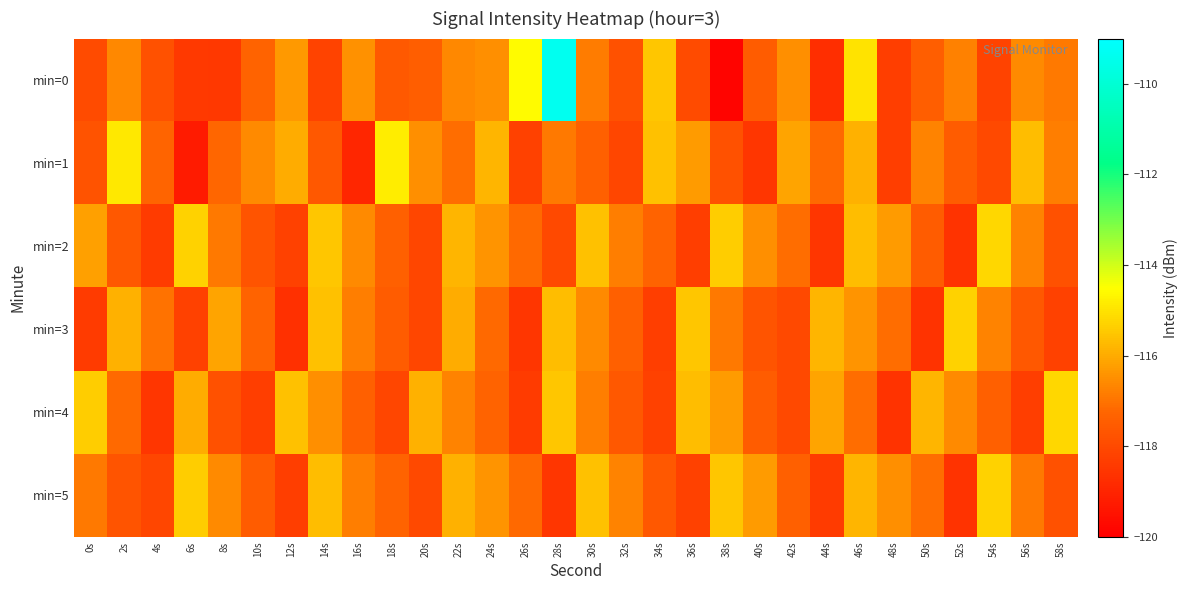

Between 22s and 42s, which series saw the biggest shift?

min=3